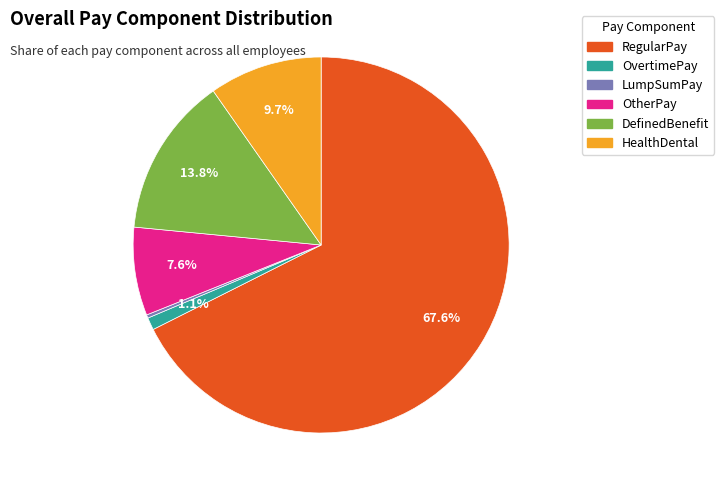

Is there a majority slice in this chart?

Yes